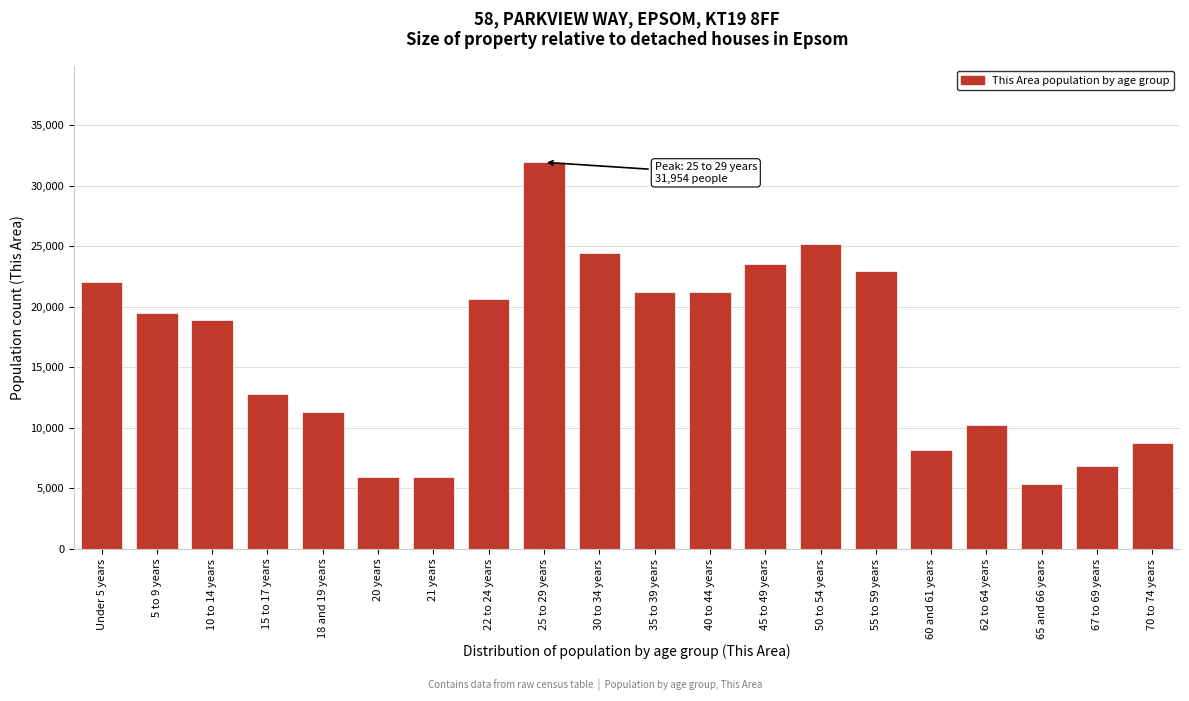

What is the label of the 14th bar from the right?

21 years